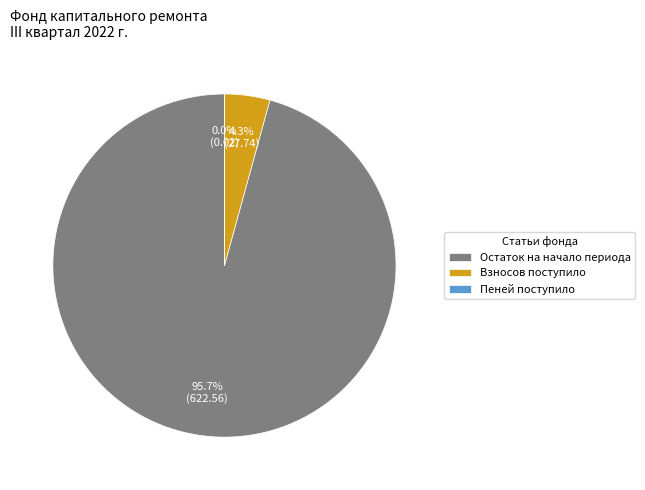

To the nearest percent, what is the average slice percentage?

33%